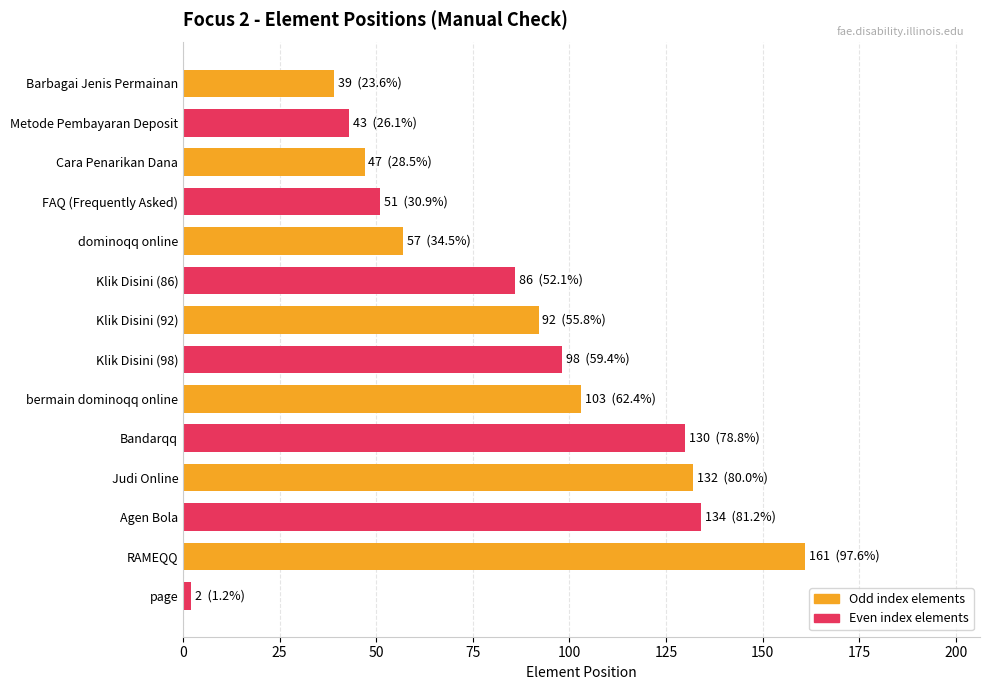

Rank the categories by value from lowest to highest.

page, Barbagai Jenis Permainan, Metode Pembayaran Deposit, Cara Penarikan Dana, FAQ (Frequently Asked), dominoqq online, Klik Disini (86), Klik Disini (92), Klik Disini (98), bermain dominoqq online, Bandarqq, Judi Online, Agen Bola, RAMEQQ